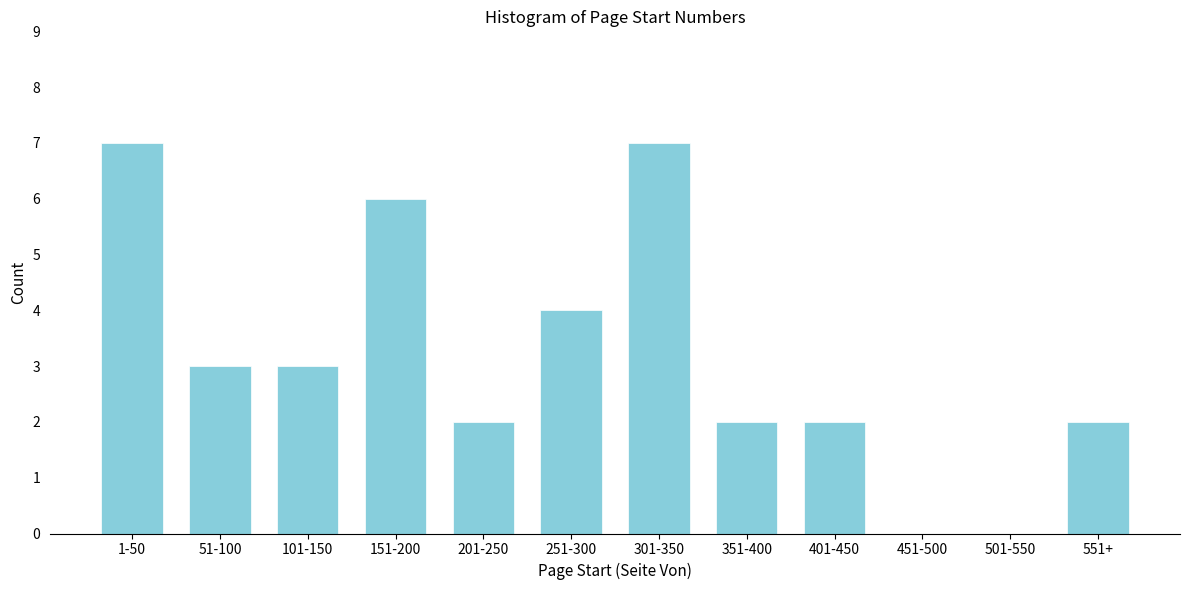

Reading left to right, list all the values displayed in this chart.

1-50=7	51-100=3	101-150=3	151-200=6	201-250=2	251-300=4	301-350=7	351-400=2	401-450=2	451-500=0	501-550=0	551+=2